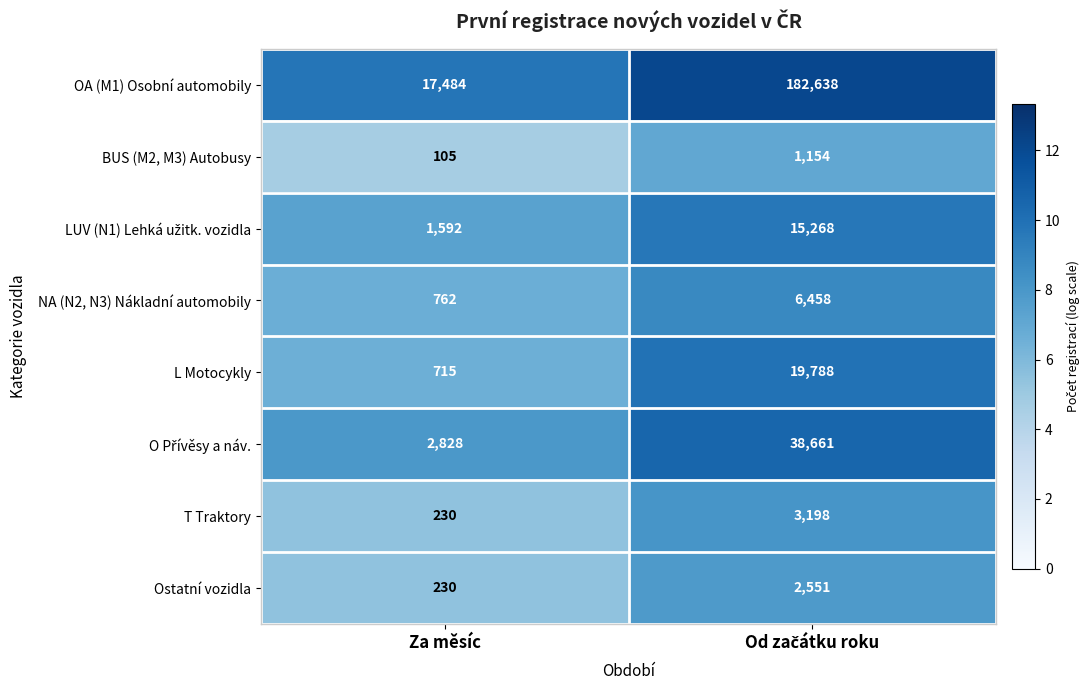

What is the total value across all series at Za měsíc?

23946